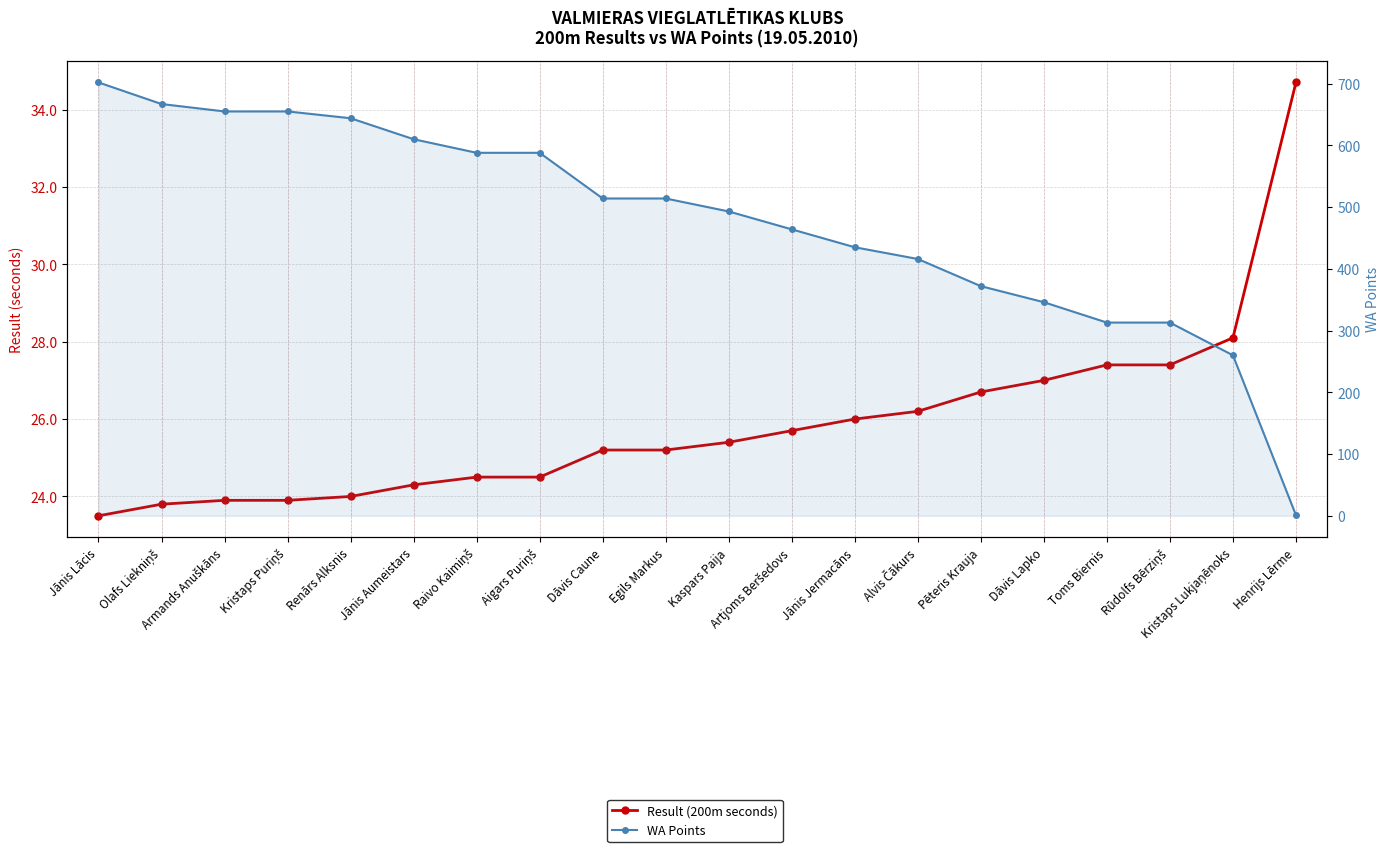

True or false: Result (200m seconds) has a value of 23.8 at Olafs Liekniņš.

True